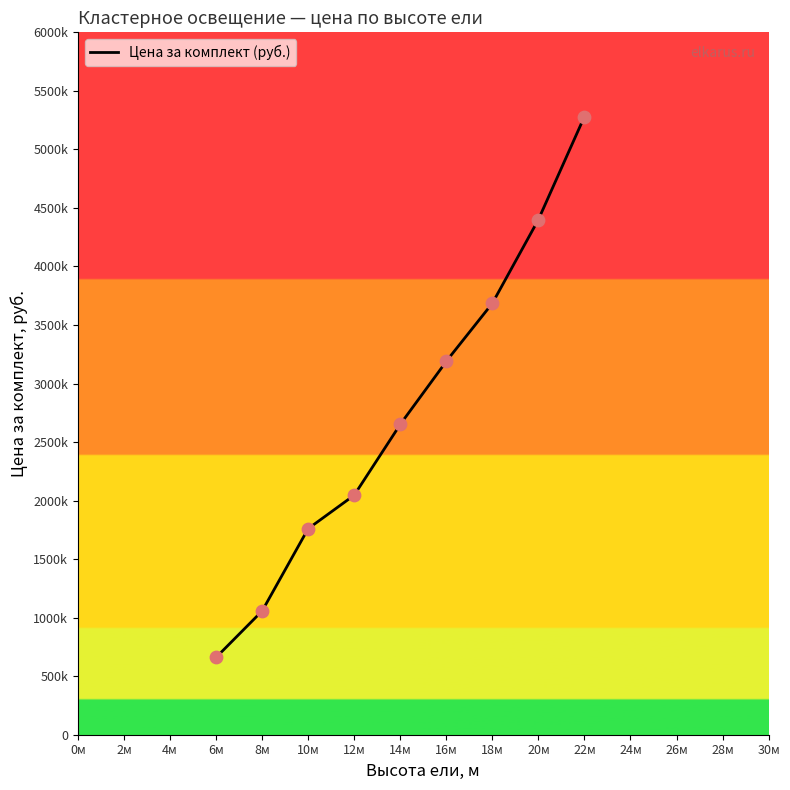

What is the change in value from 6м to 10м?

+1100000